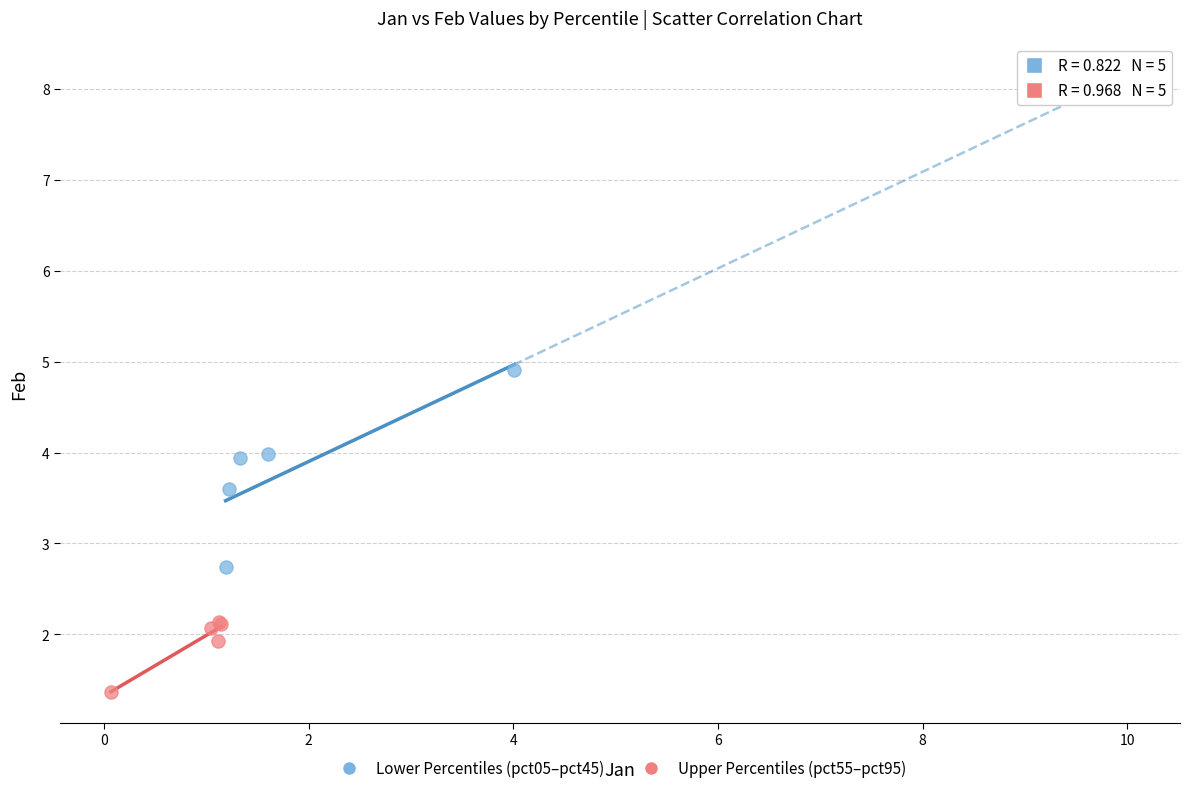

Which series reaches the maximum Y coordinate?

Lower Percentiles (pct05–pct45)